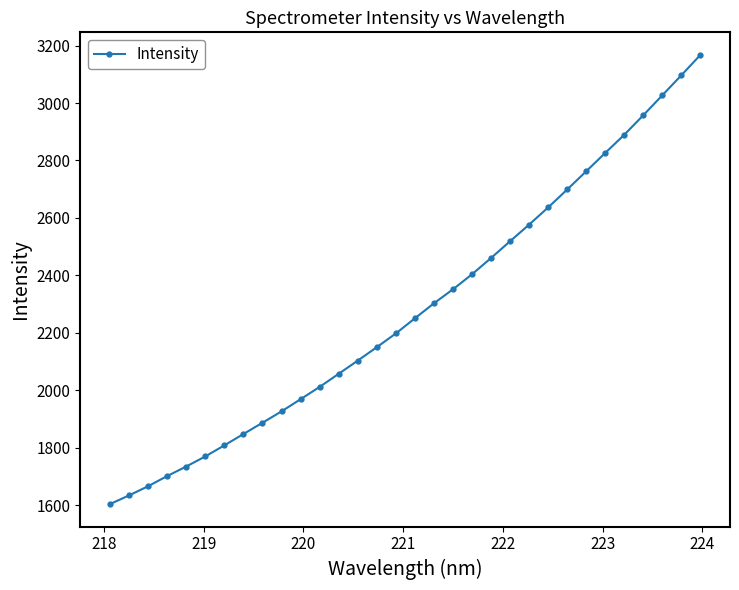

What is the greatest value displayed?

3167.9